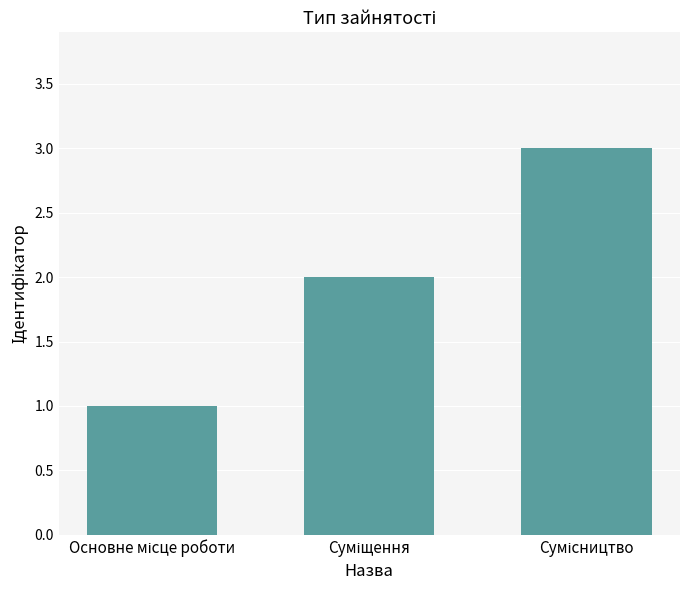

What is the greatest value displayed?

3